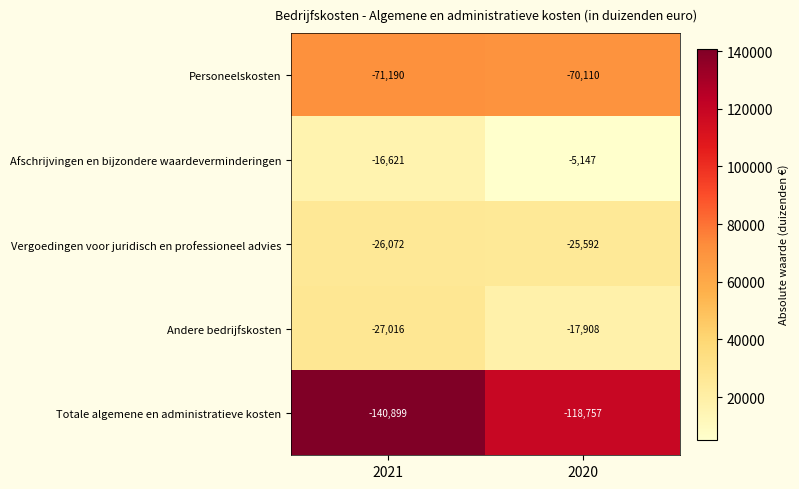

Count the number of categories in the chart.

2